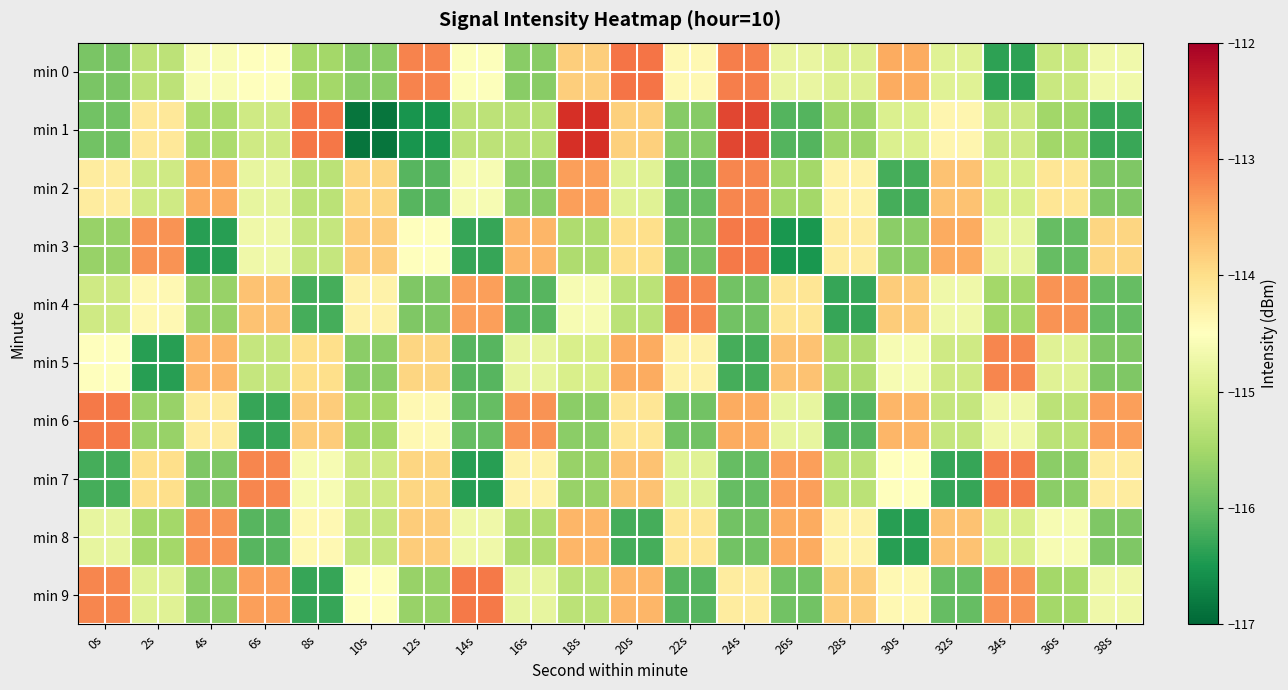

At how many categories does at least one series exceed -116?

20